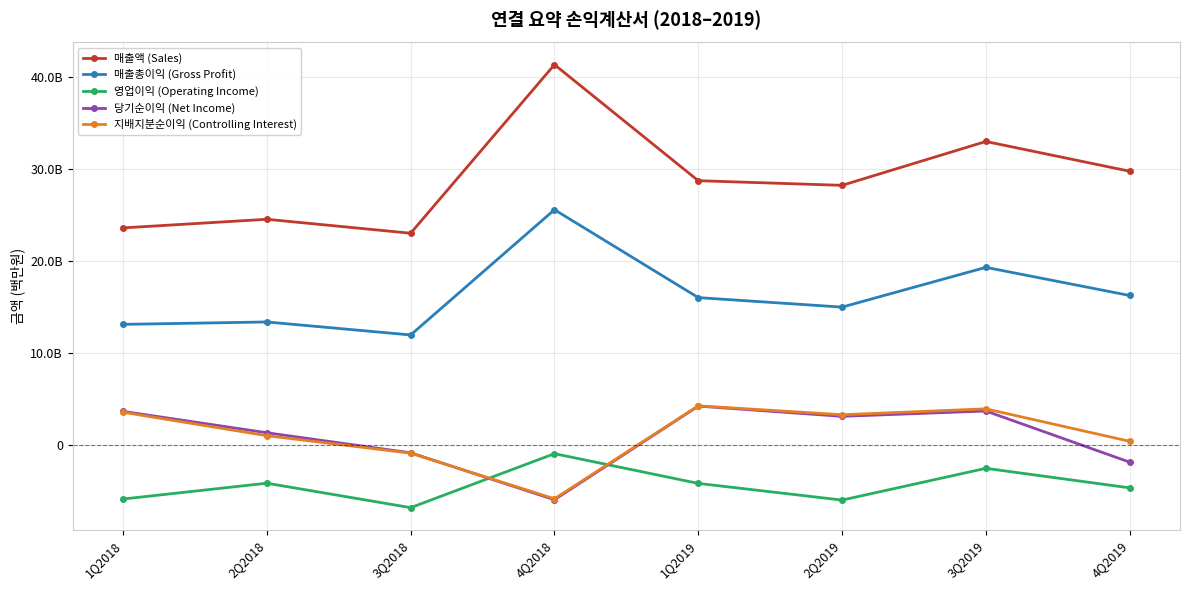

At 1Q2018, list the series in order from smallest to largest.

영업이익 (Operating Income), 지배지분순이익 (Controlling Interest), 당기순이익 (Net Income), 매출총이익 (Gross Profit), 매출액 (Sales)